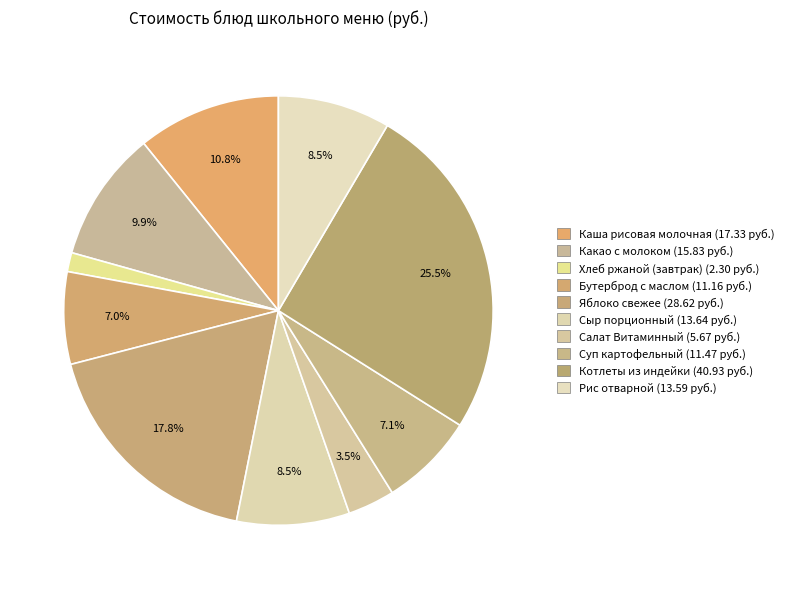

How many segments does this pie chart have?

10